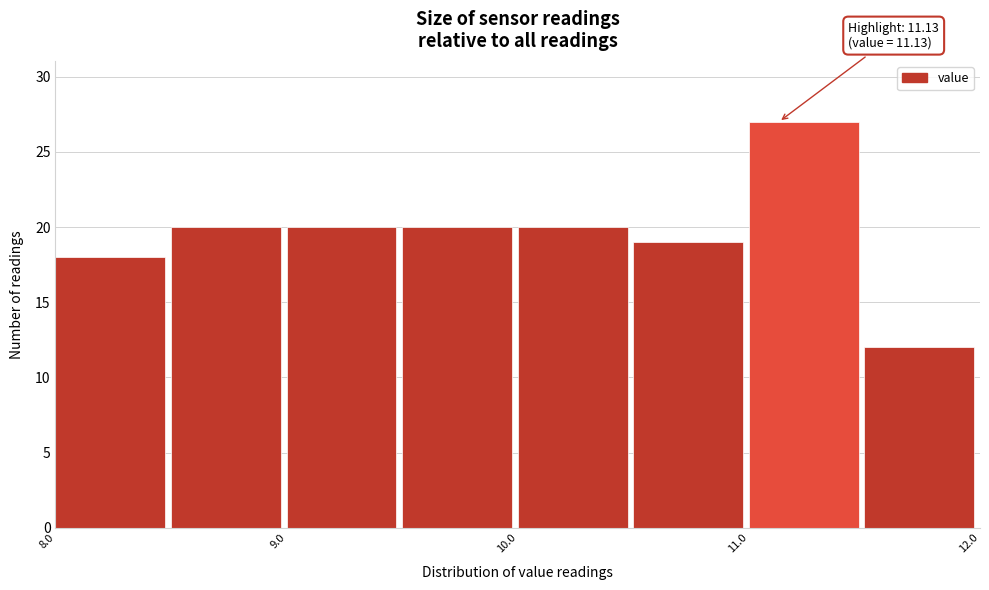

Which range on the x-axis has the tallest bar?

11.0 to 11.5